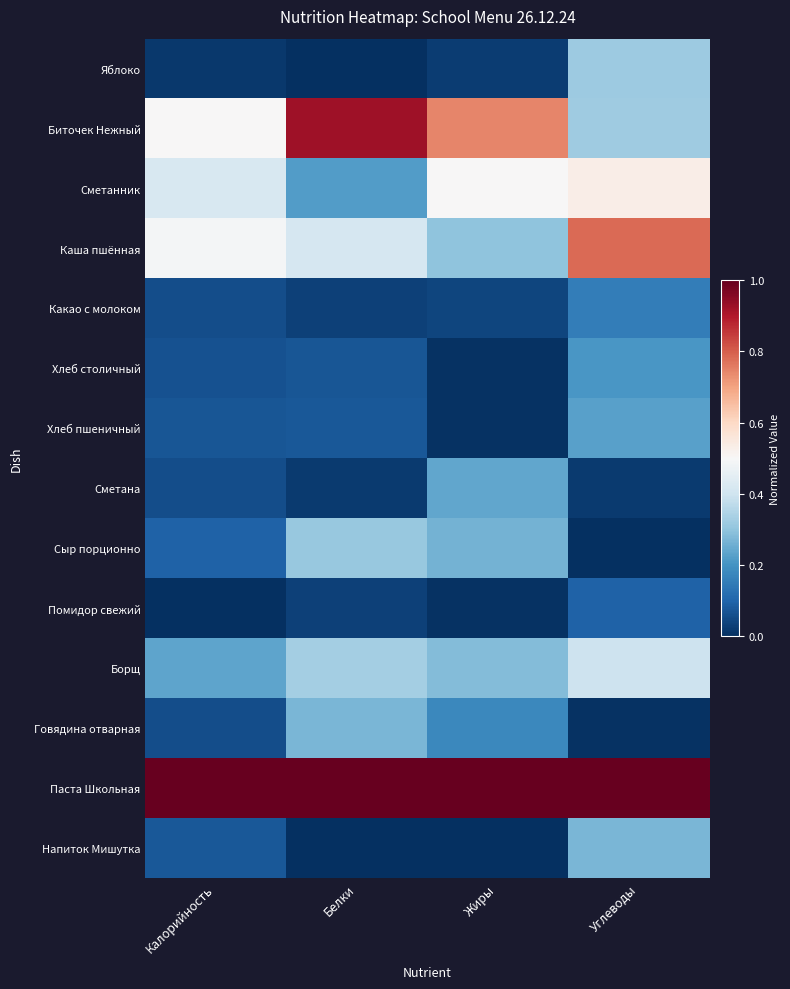

Which series has the largest range (max minus min)?

Биточек Нежный